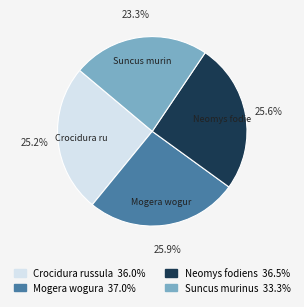

The Neomys fodiens slice represents 35% of the pie. True or false?

False